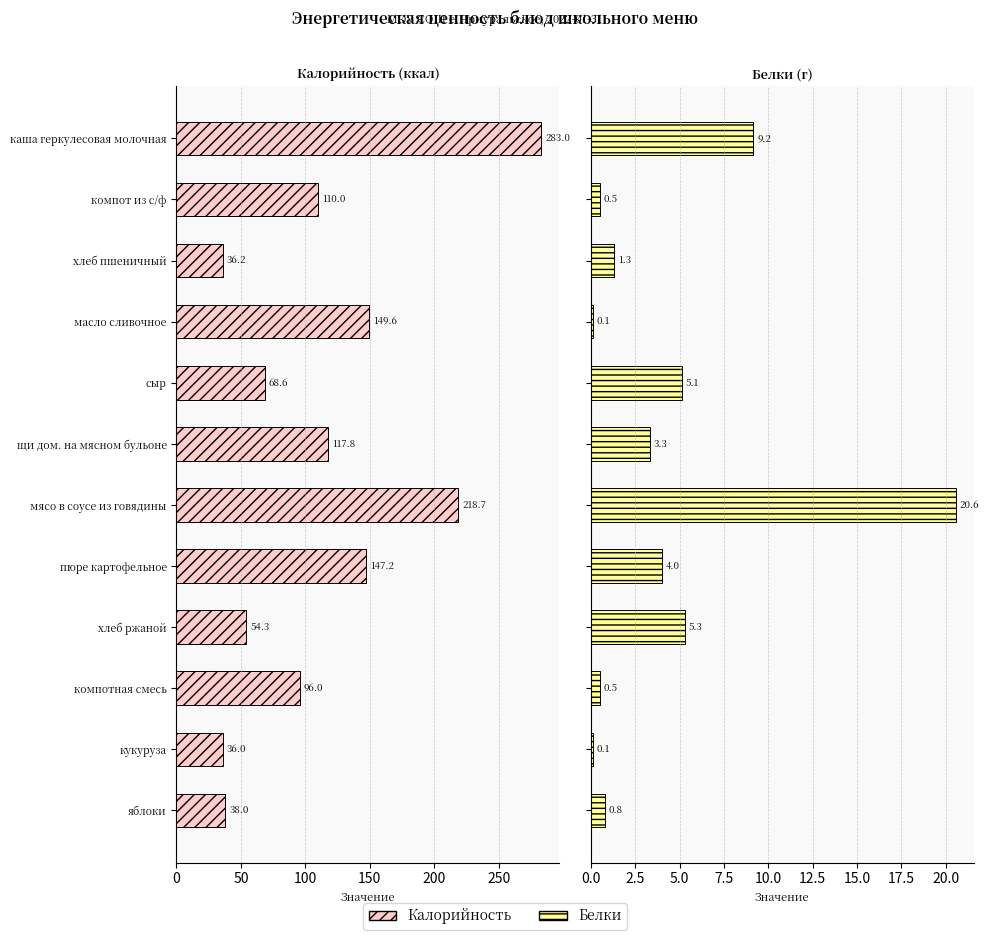

How many values in the Белки (г) series exceed 3?

6